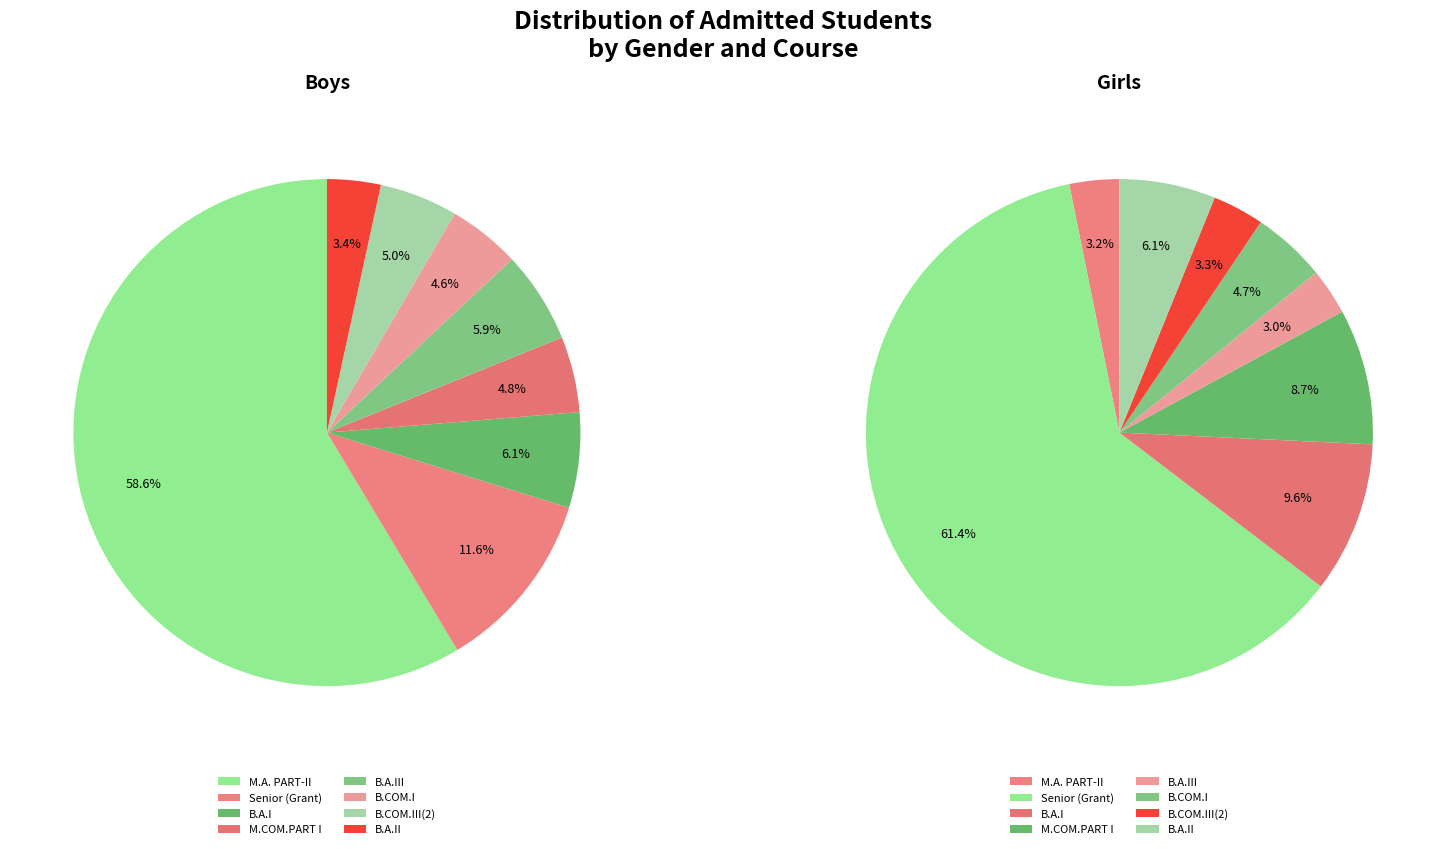

Combined, do B.A.I and B.A.II account for over 50%?

No